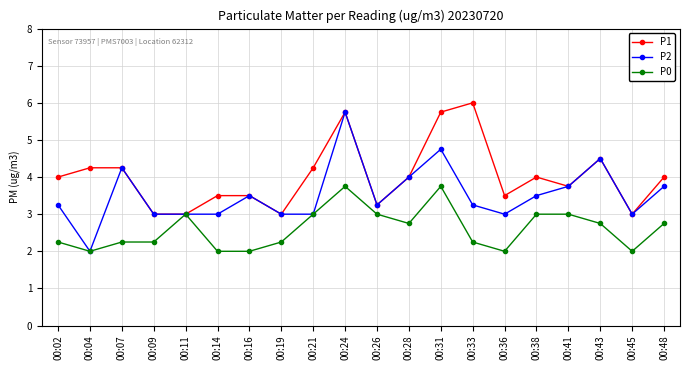

Is it true that P1 equals 4.0 at 00:38?

True